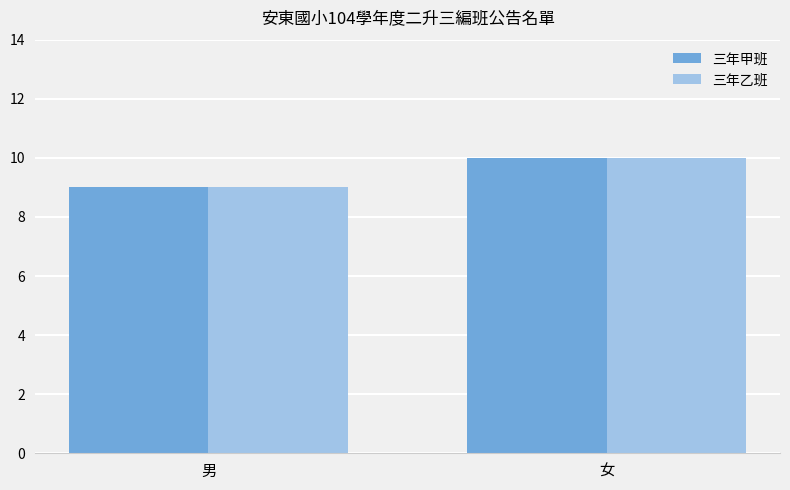

Rank the categories by 三年甲班 value from highest to lowest.

女, 男